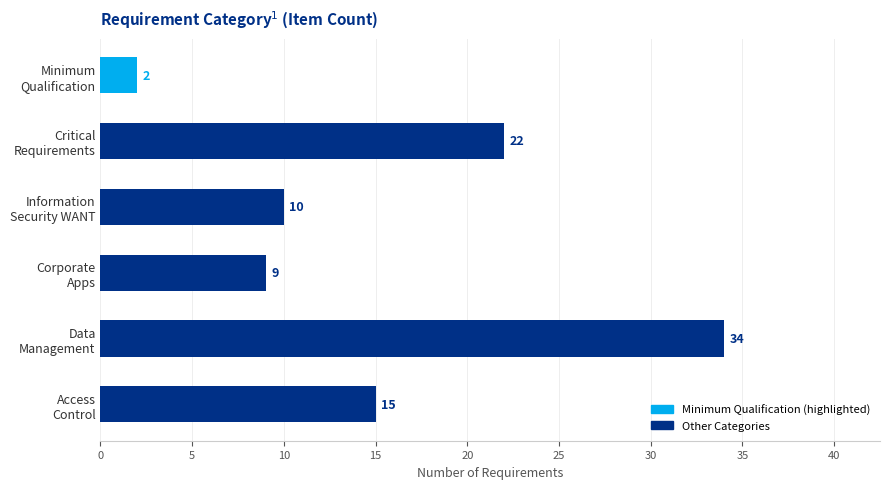

What is the value of the 4th bar from the top?

9